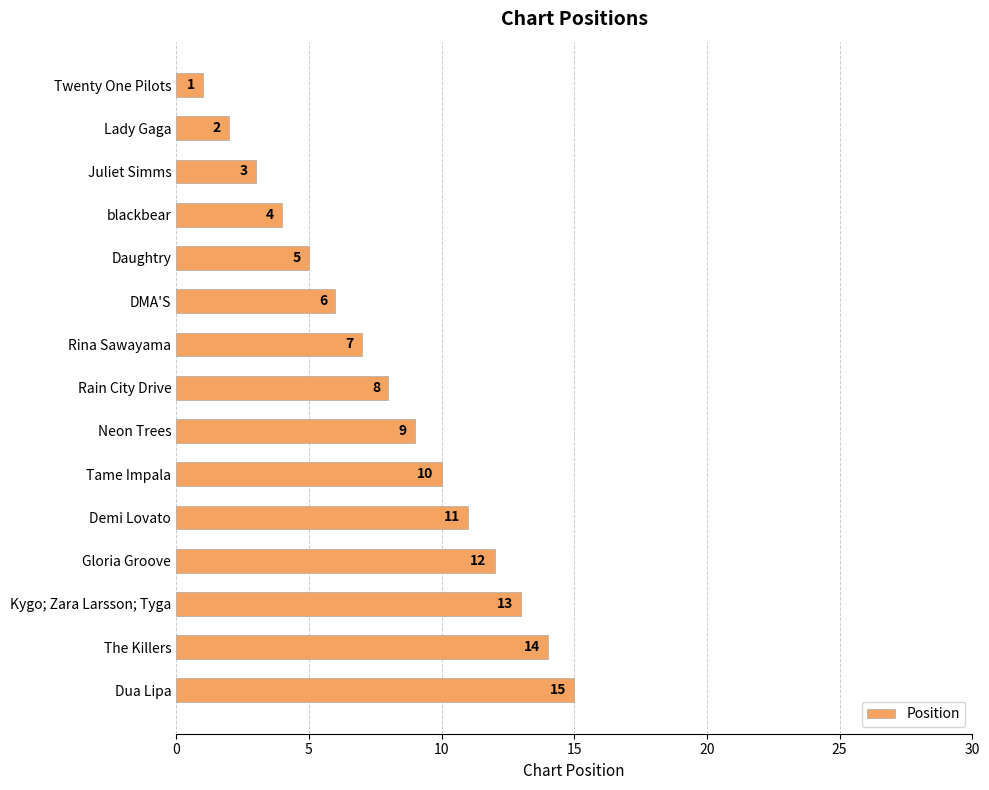

The value at Rain City Drive is 12. True or false?

False